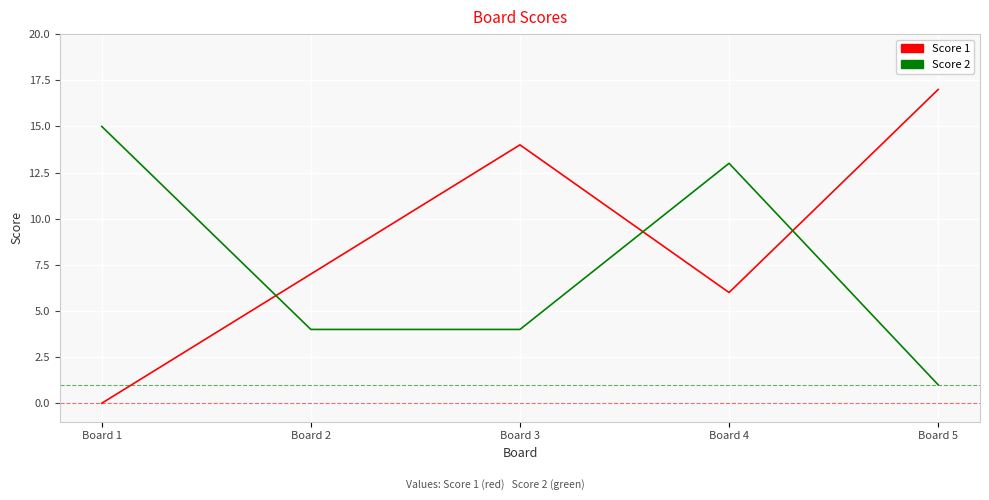

The value of Score 1 at Board 4 is 8. True or false?

False